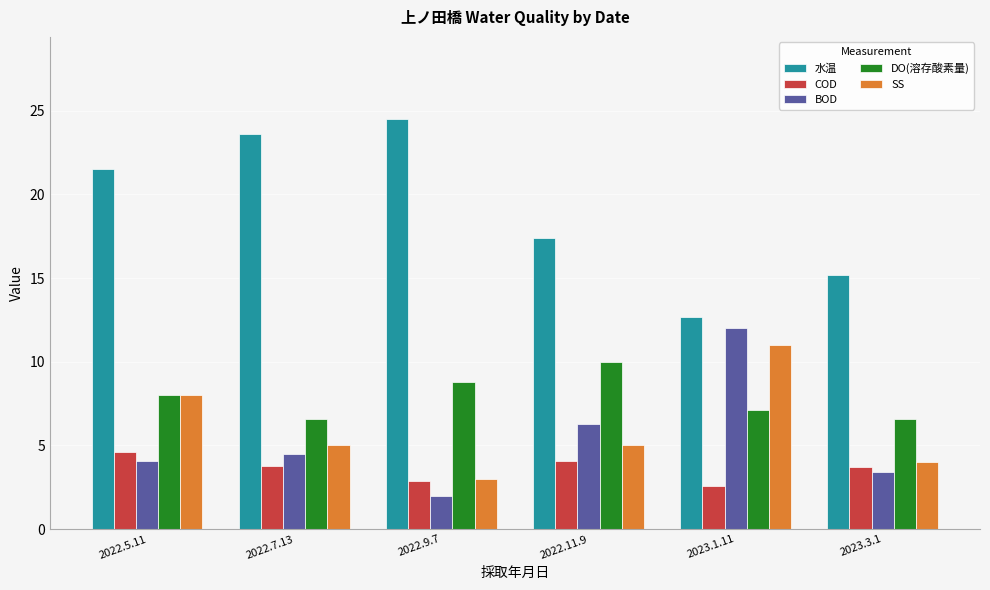

Which category has the lowest value across all series?

2022.9.7